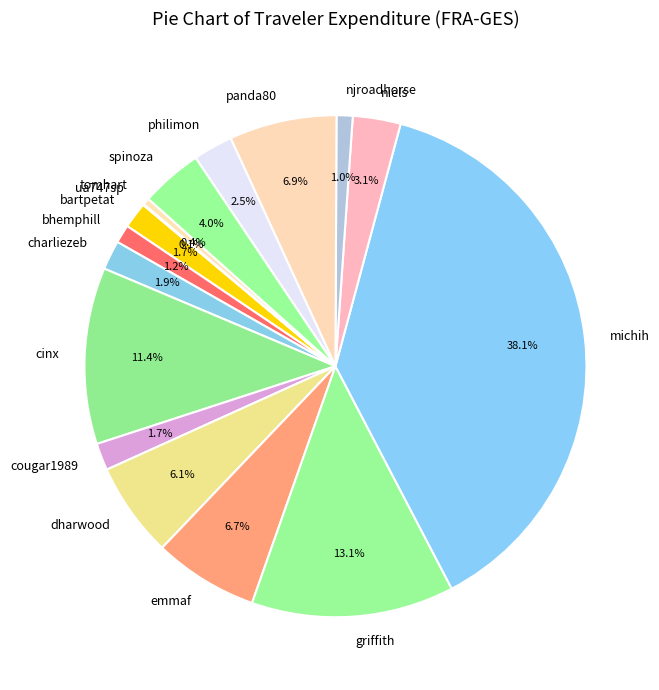

Is there any slice that represents more than half of the pie?

No